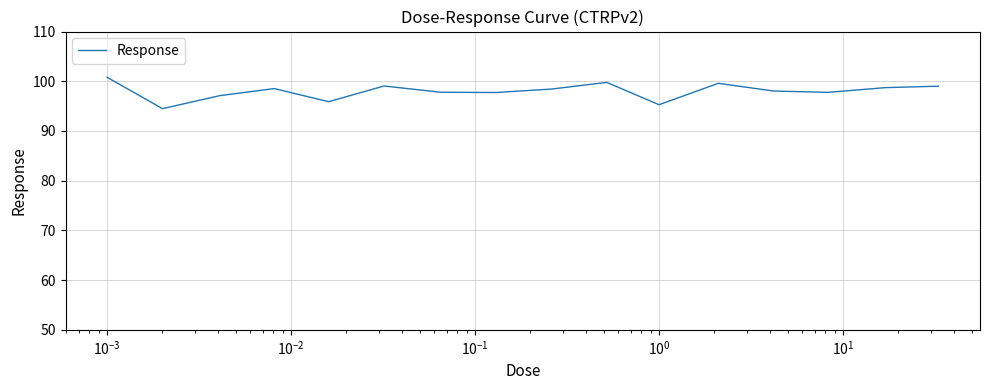

What is the greatest value displayed?

100.8